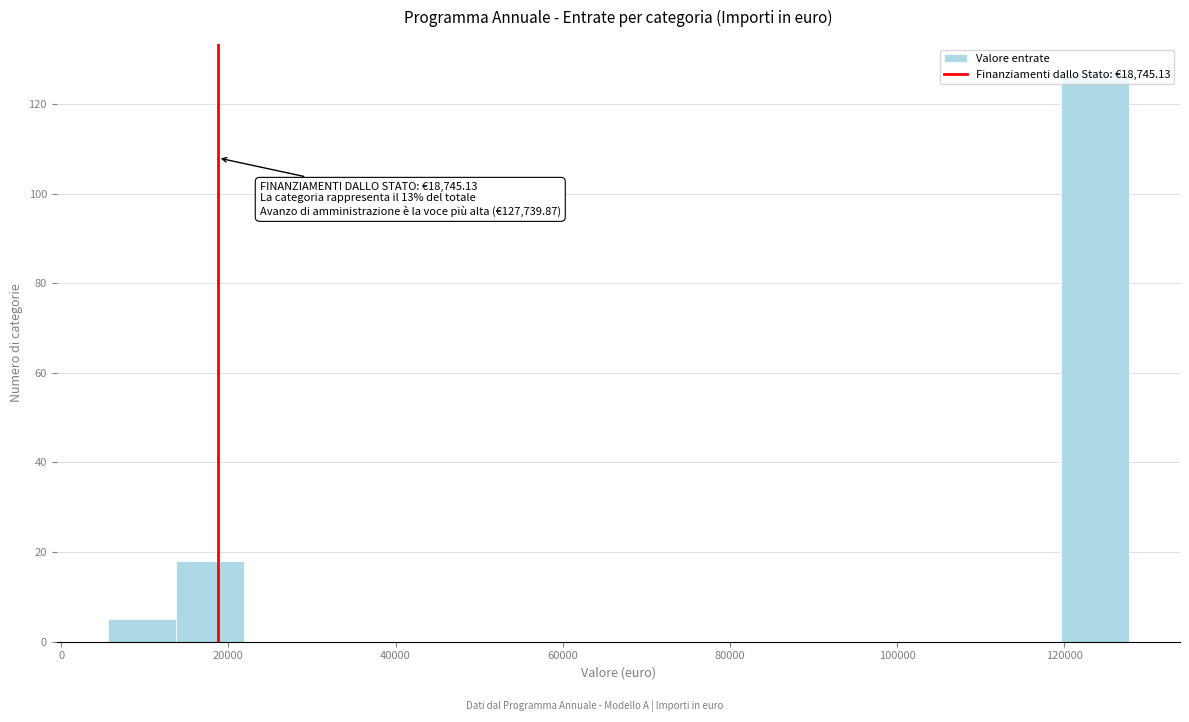

Over which range of the x-axis is the bar tallest?

120000 to 128000